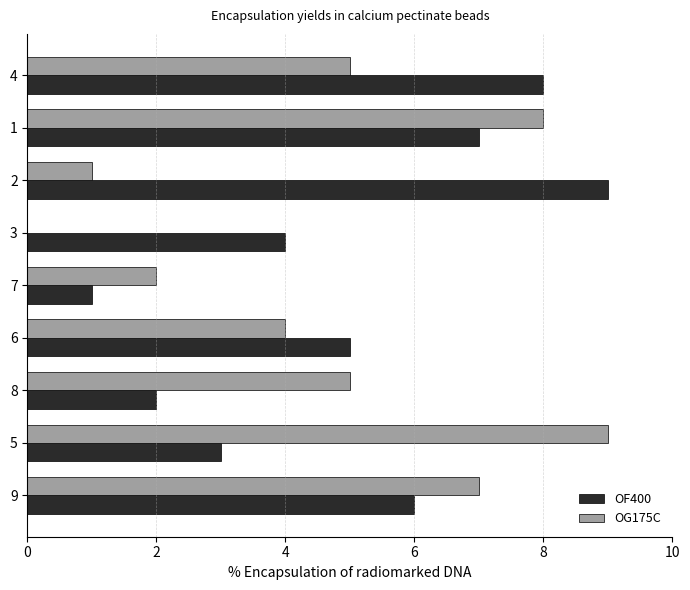

What is the highest value of the OF400 series?

9